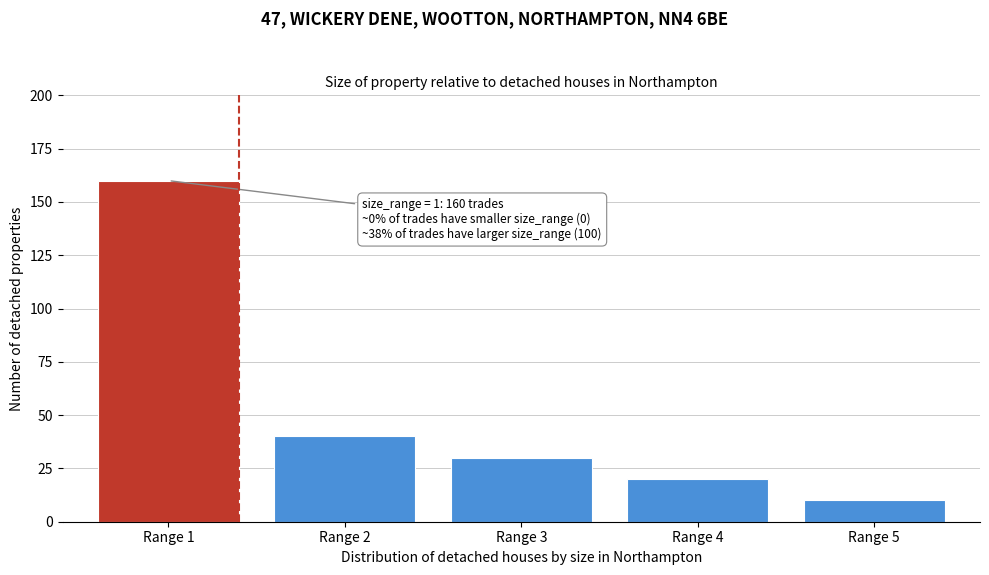

Reading left to right, transcribe all the data shown in this chart.

160	40	30	20	10